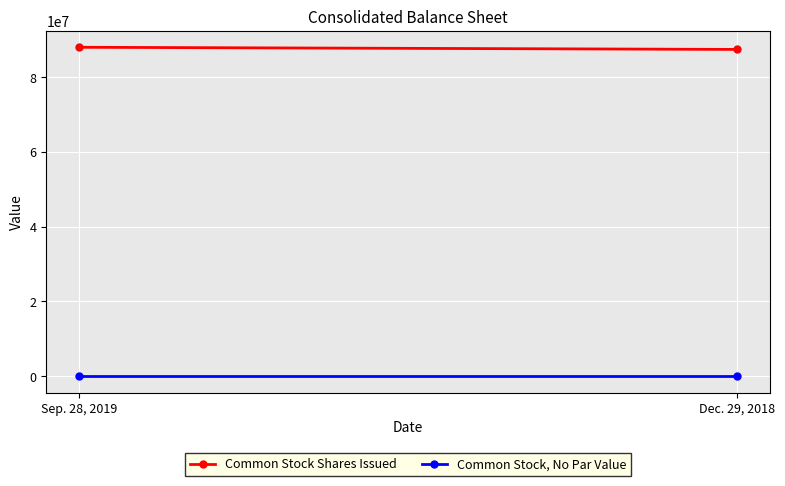

At which category does the chart reach its peak across all series?

Sep. 28, 2019